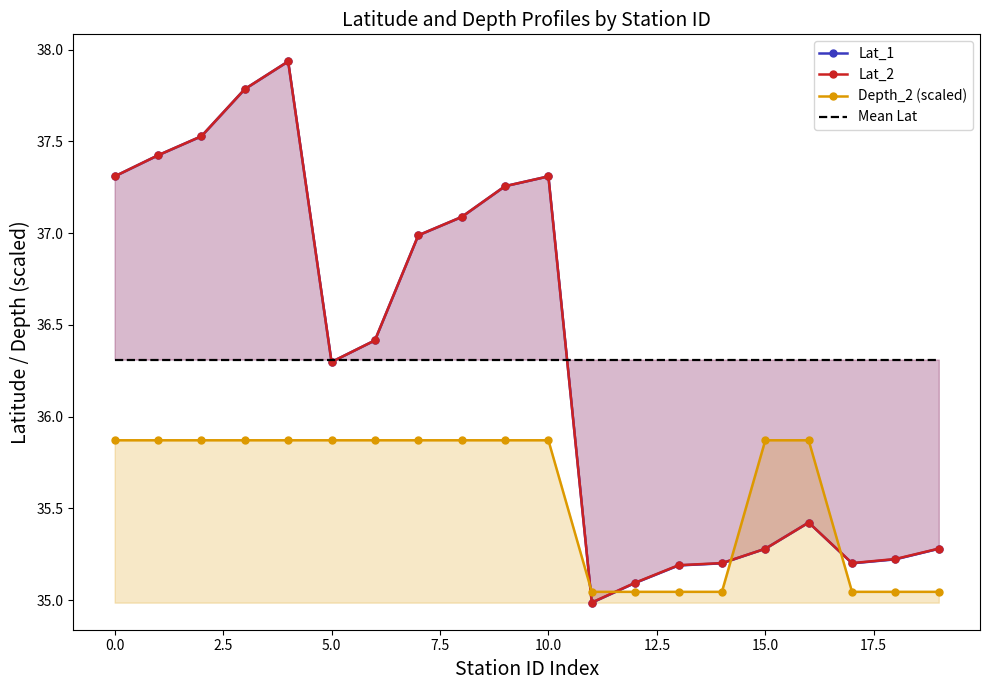

How many intersections are there between Mean Lat and Lat_1?

3